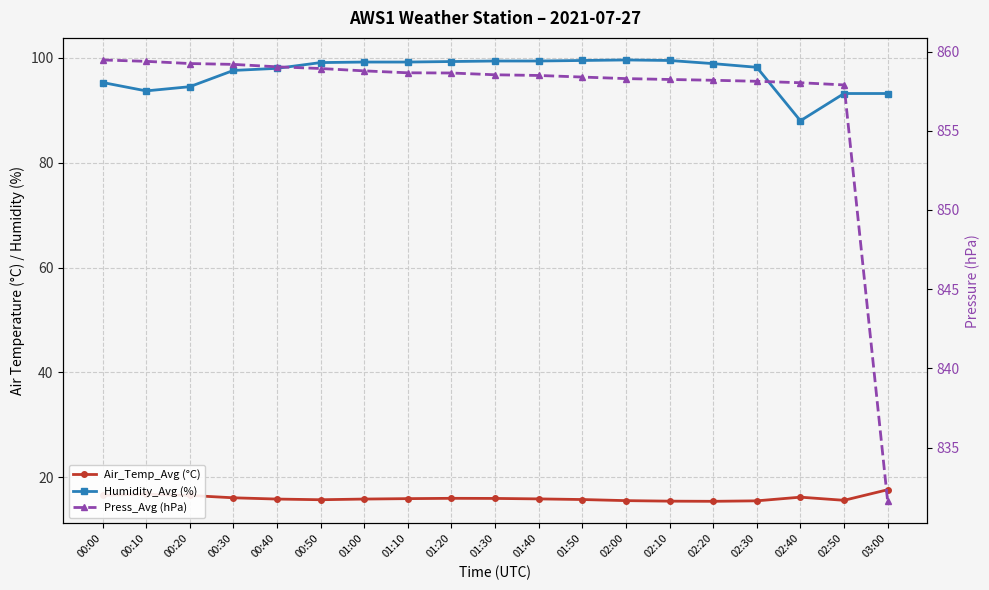

Where is Humidity_Avg (%) nearest to the value 93?

02:50